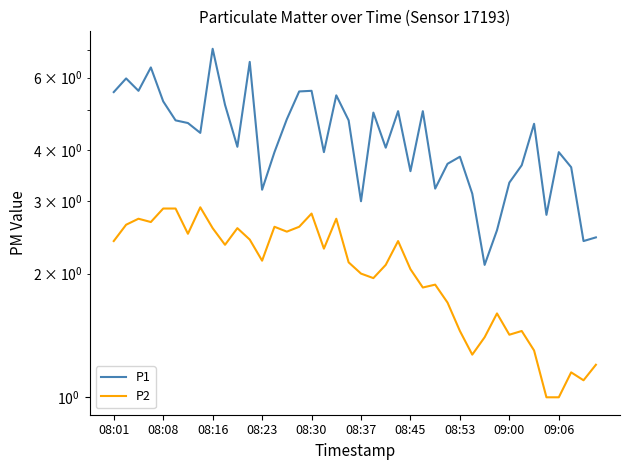

Count the number of data series in this chart.

2